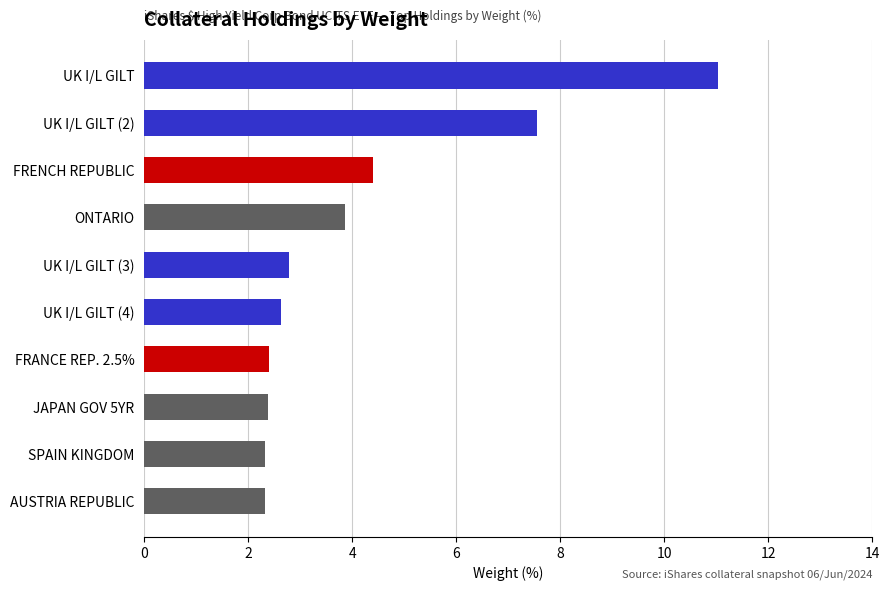

What is the average value?

4.2